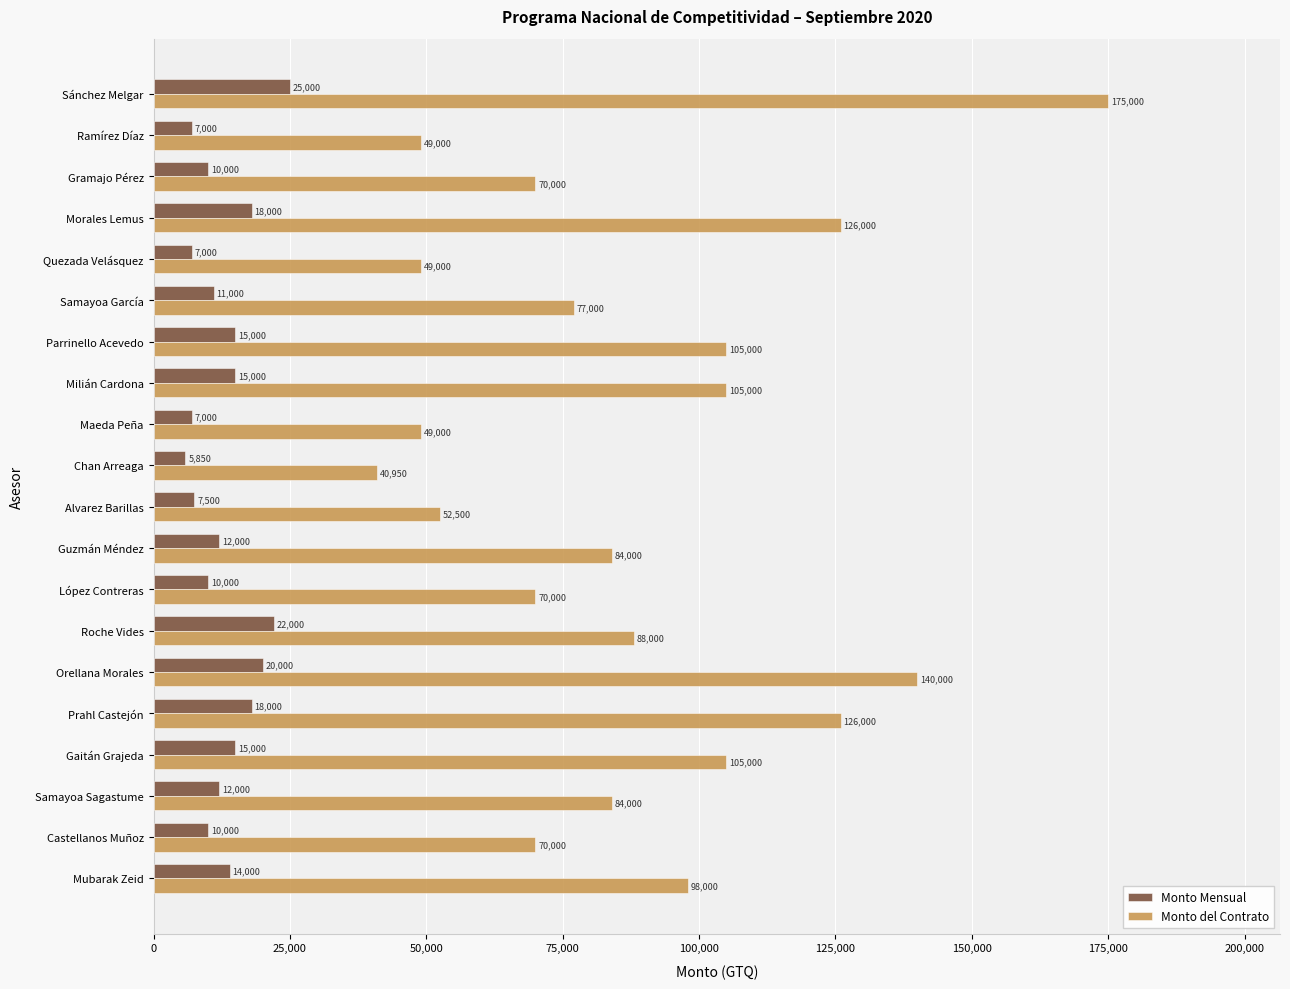

What is the difference between the second highest and second lowest values in the Monto Mensual series?

15000